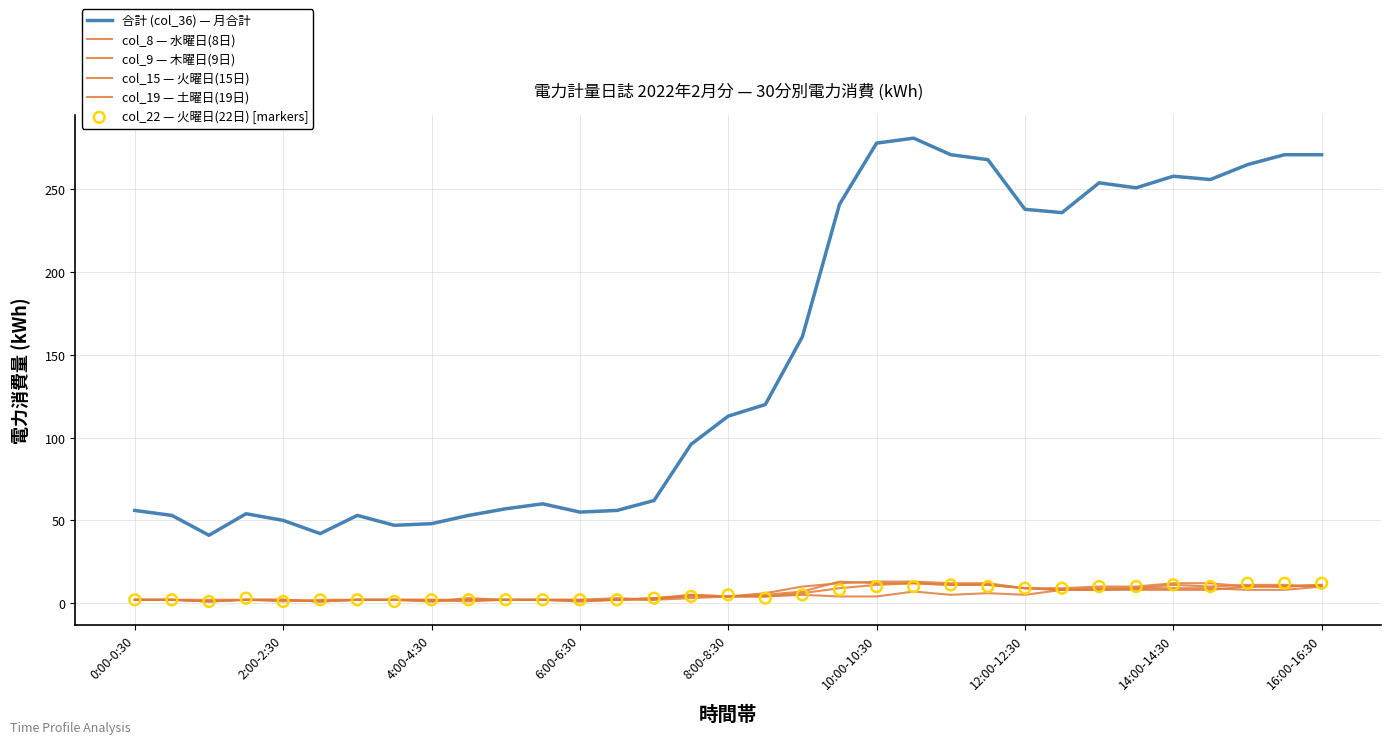

What are all the series names shown in the legend?

合計 (col_36) — 月合計, col_8 — 水曜日(8日), col_9 — 木曜日(9日), col_15 — 火曜日(15日), col_19 — 土曜日(19日), col_22 — 火曜日(22日) [markers]